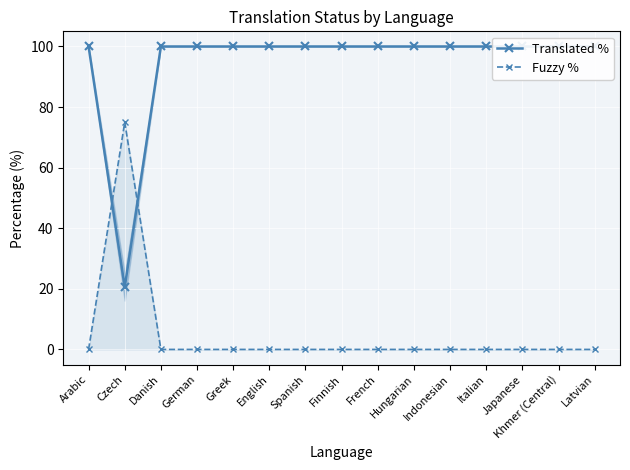

What are all the series names shown in the legend?

Translated %, Fuzzy %